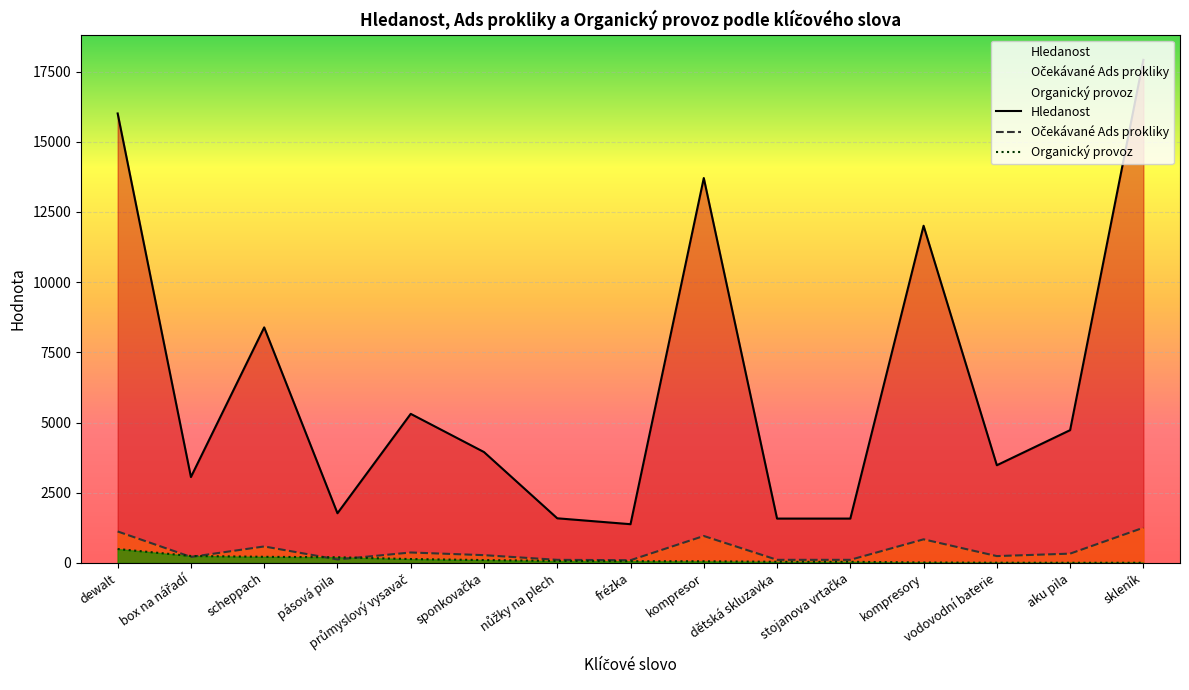

What is the label of the 4th point from the left?

pásová pila